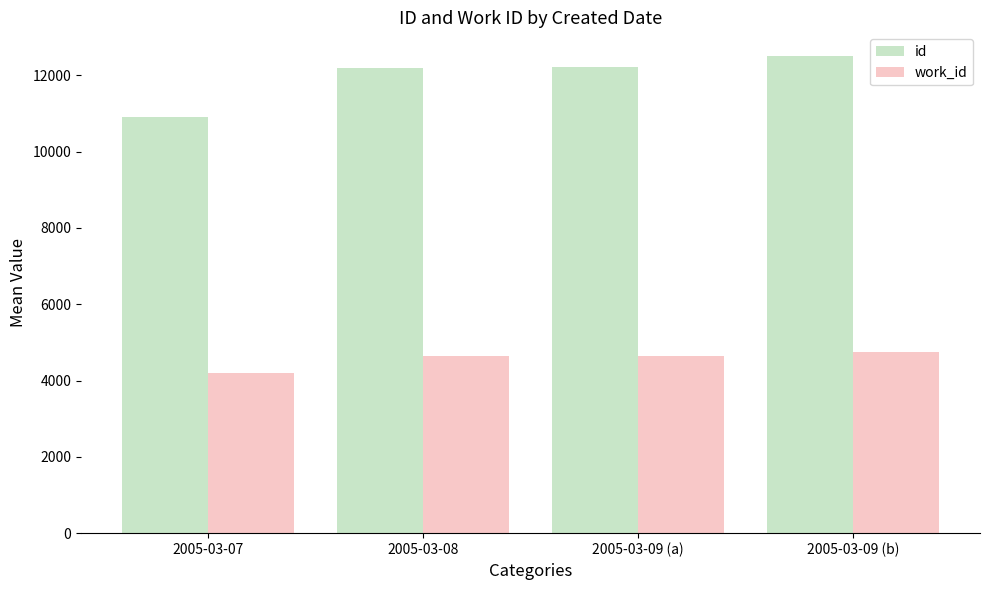

The work_id series shows 2737 at 2005-03-08. True or false?

False